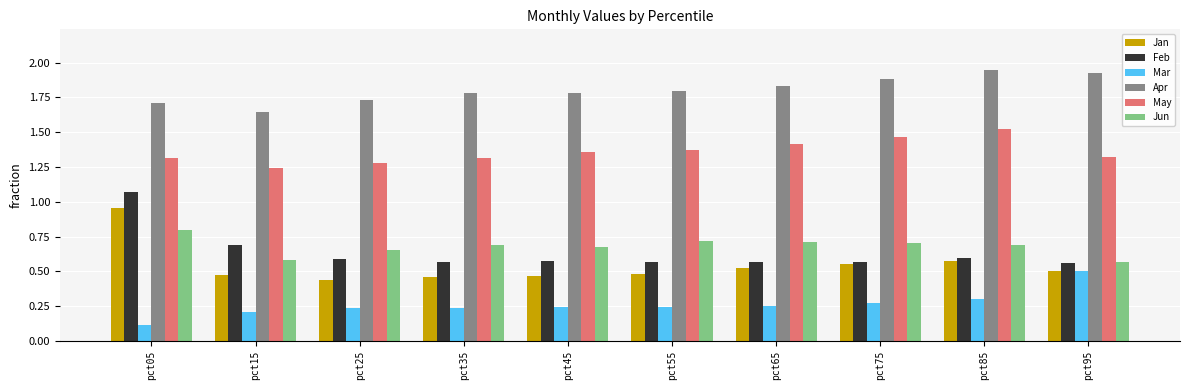

Count the Apr values in the range 1 to 2.

10